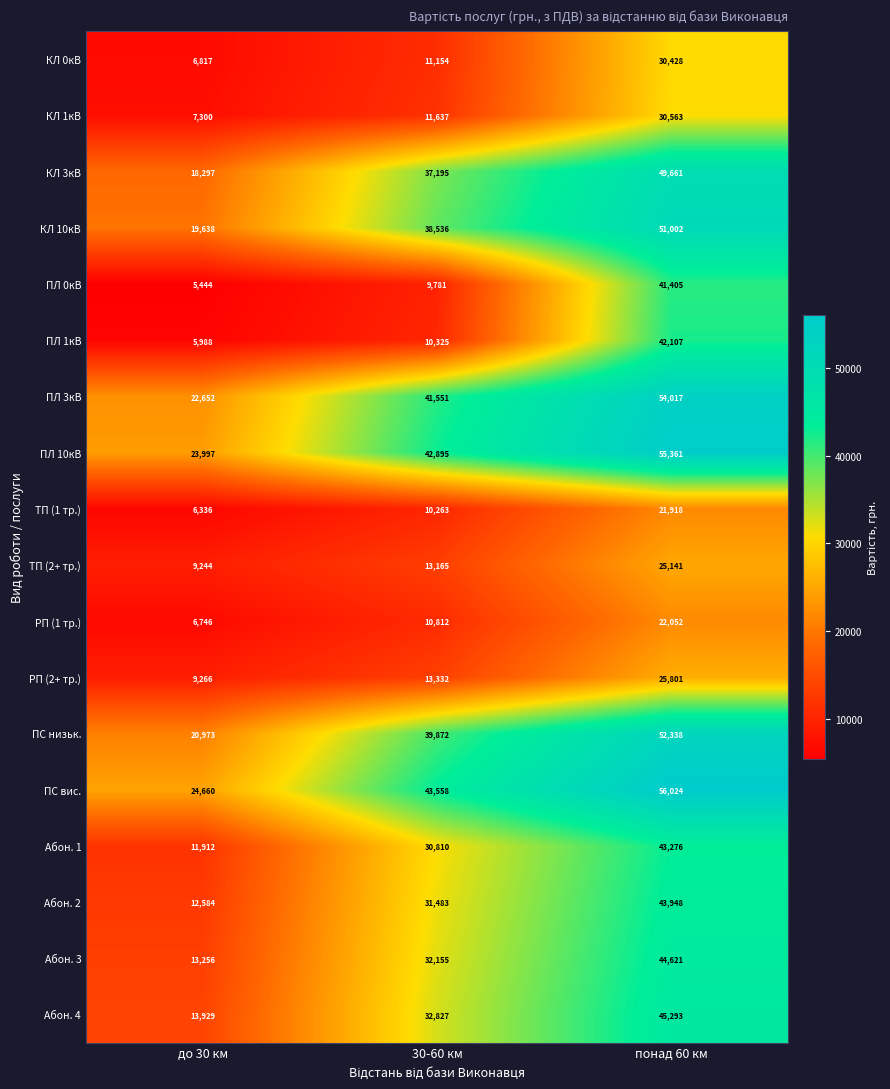

How many ПЛ 3кВ values are between 22652 and 54017?

3